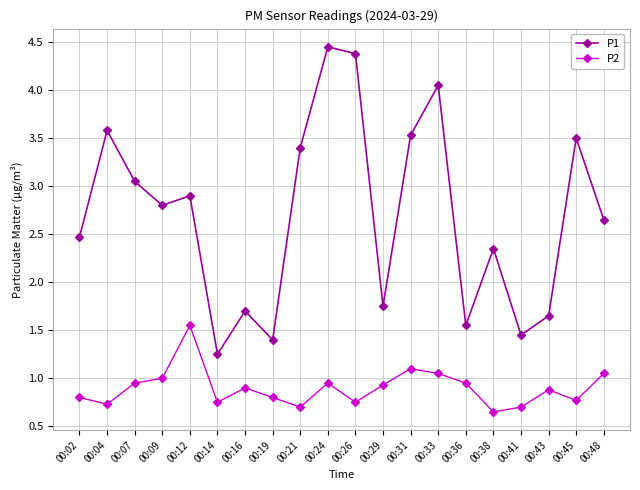

Between 00:29 and 00:41, which series saw the biggest shift?

P1